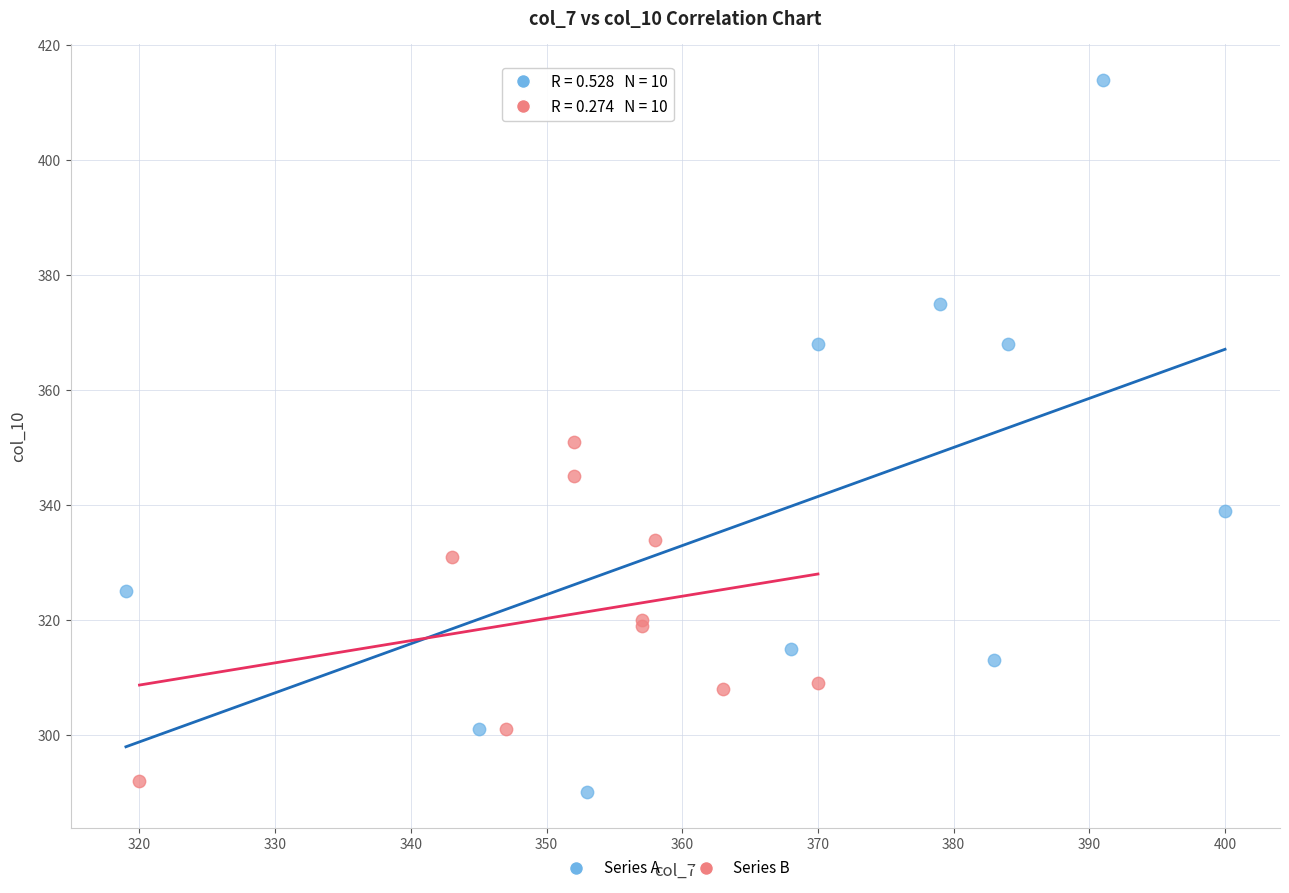

Which series reaches the maximum Y coordinate?

Series A